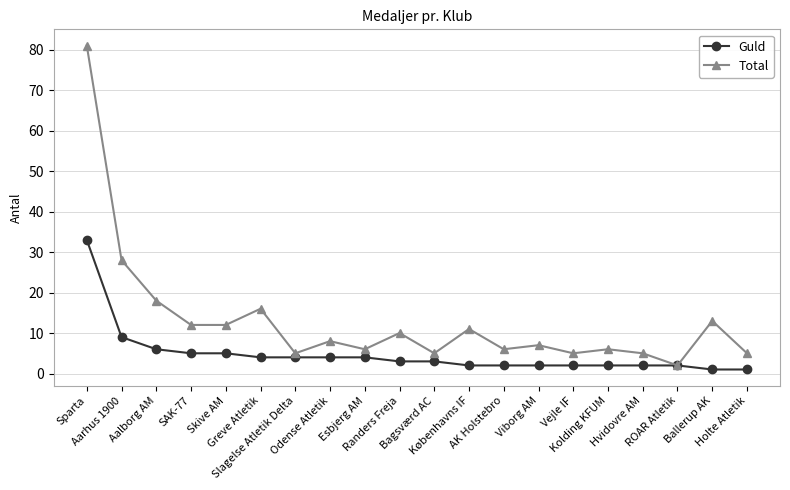

Which series has the largest range (max minus min)?

Total